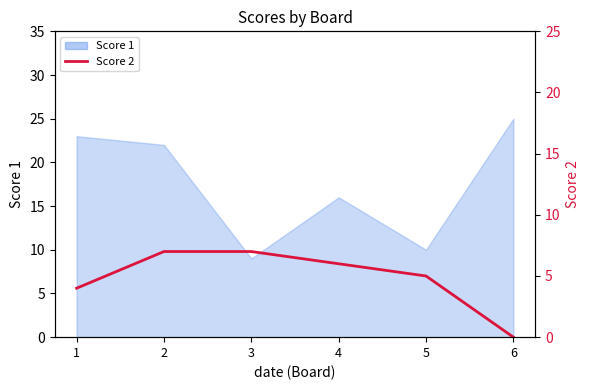

Which category has the lowest value across all series?

6